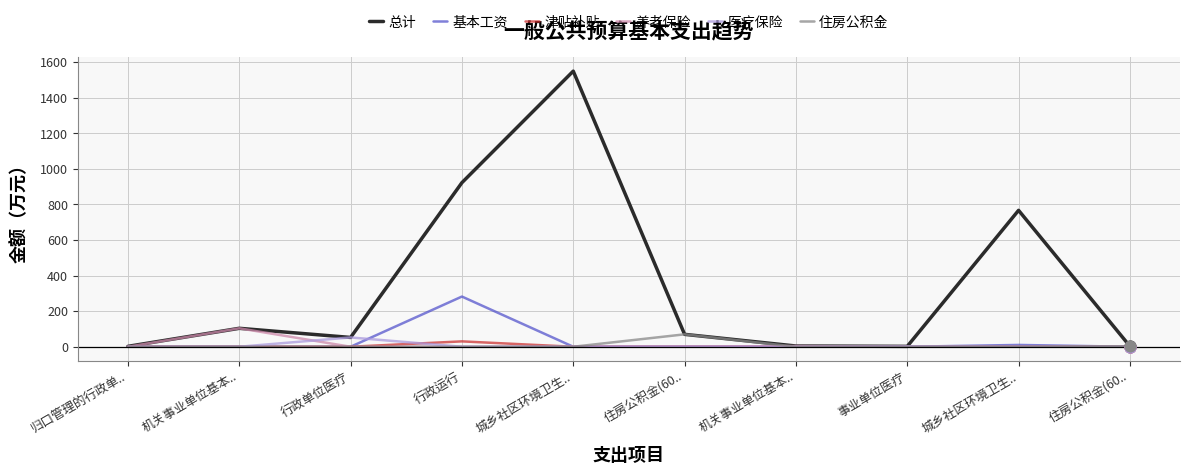

Is the value of 基本工资 at 机关事业单位基本.. greater than the value of 住房公积金 at 事业单位医疗?

No